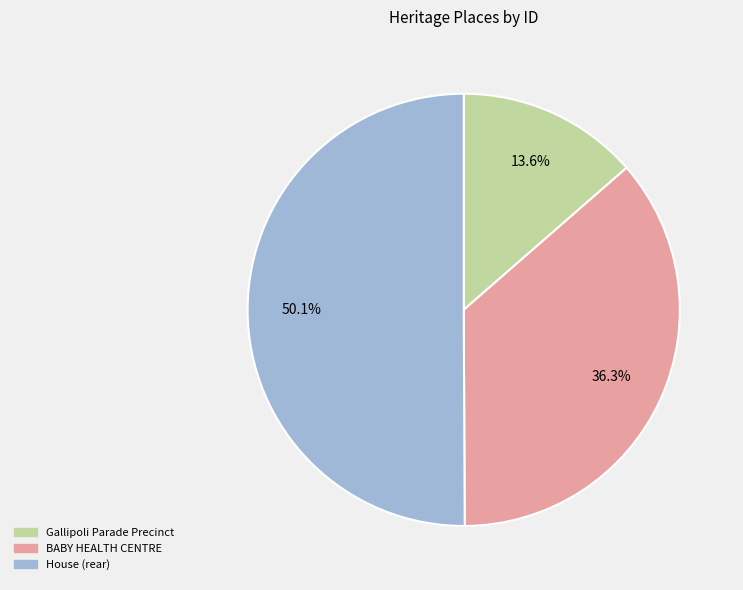

Which slice is the smallest?

Gallipoli Parade Precinct